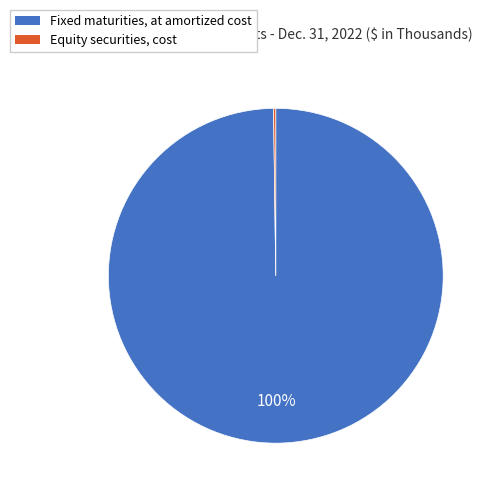

Does any single category account for the majority?

Yes